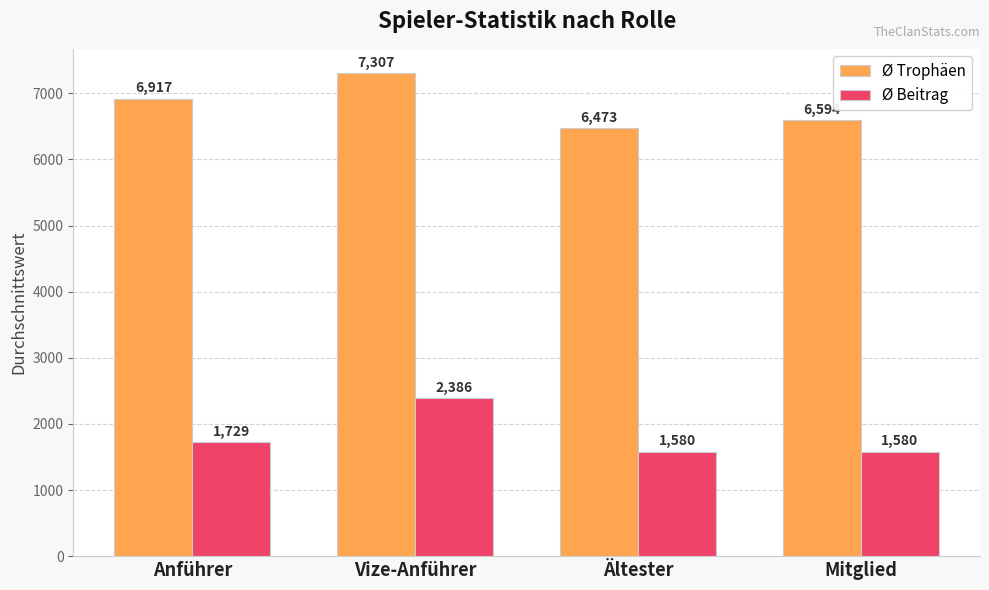

Rank the series by their average value, from lowest to highest.

Ø Beitrag, Ø Trophäen